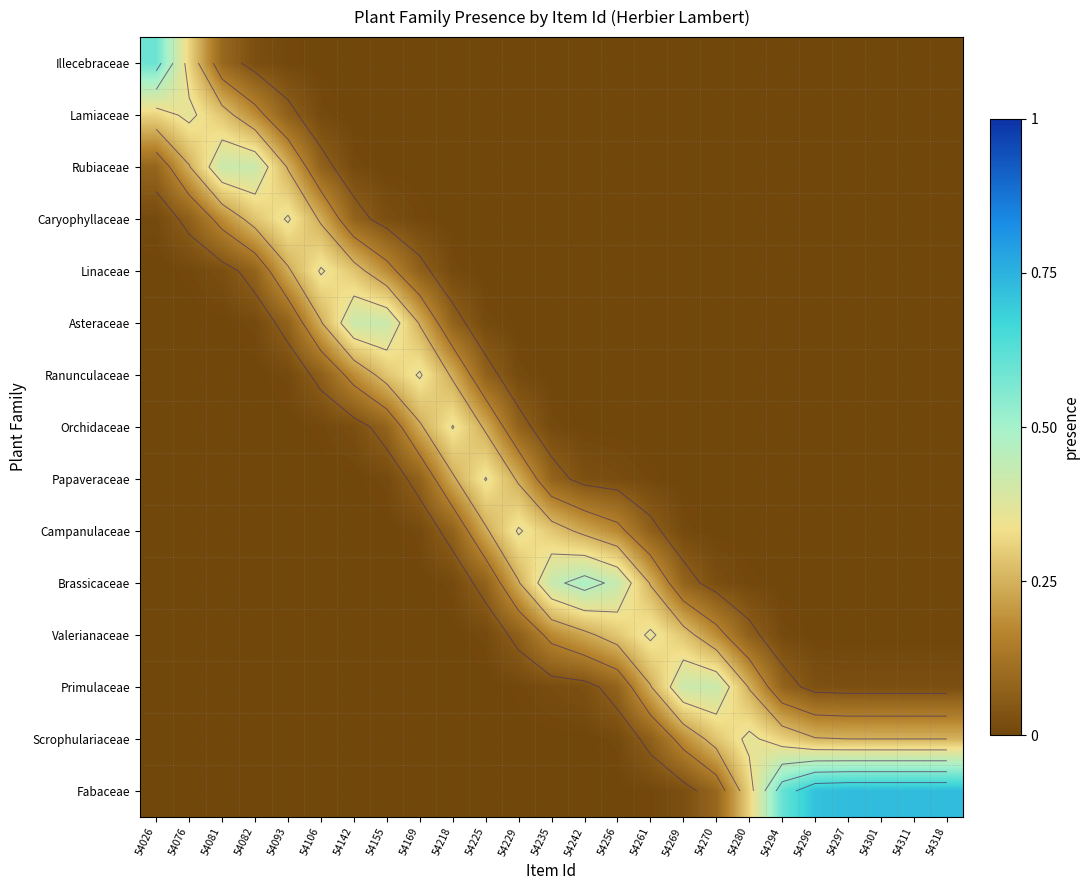

True or false: Lamiaceae has a value of 0.2 at 54081.

False